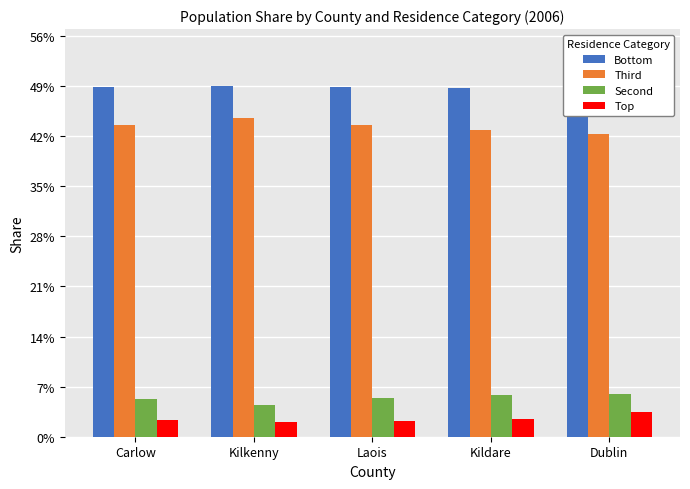

What are all the series names shown in the legend?

Bottom, Third, Second, Top